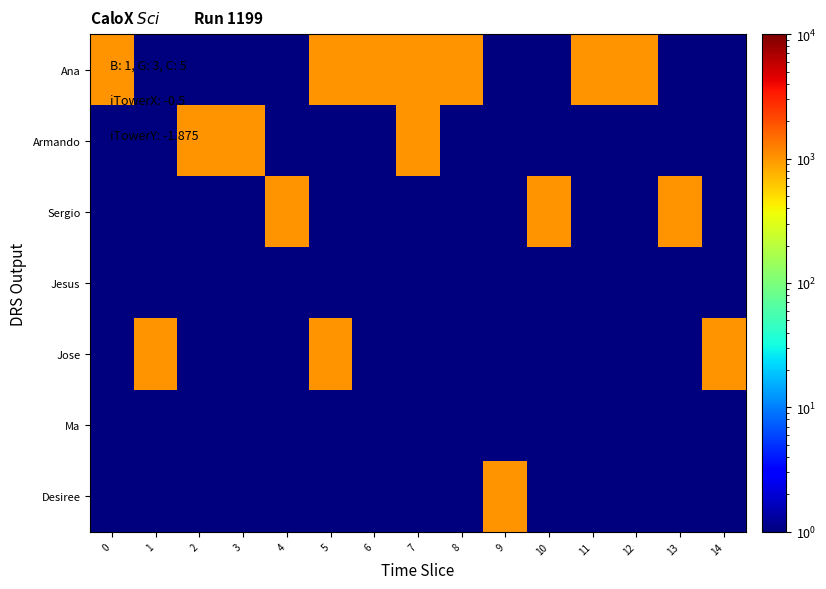

At how many categories does at least one series exceed 148?

15